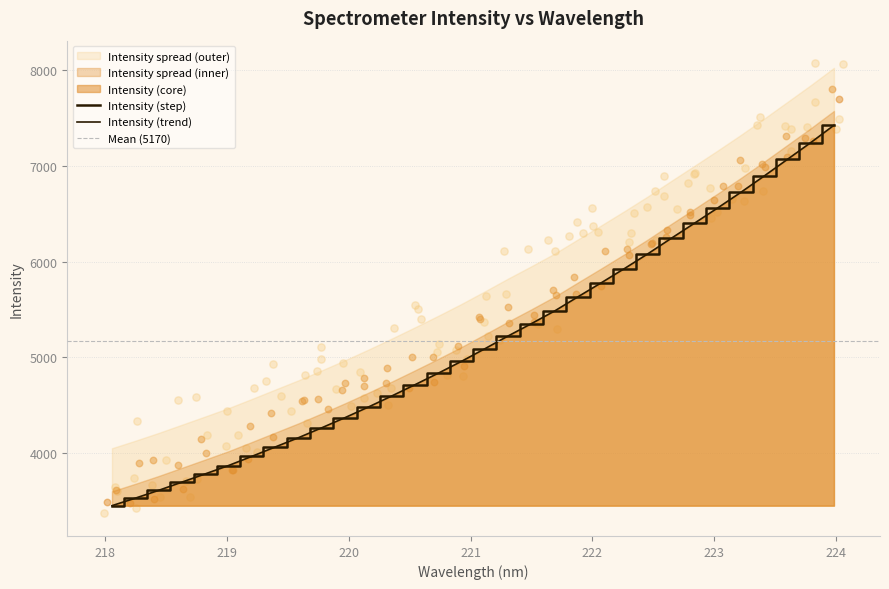

Which has a higher value, 222.8355 or 223.9802?

223.9802